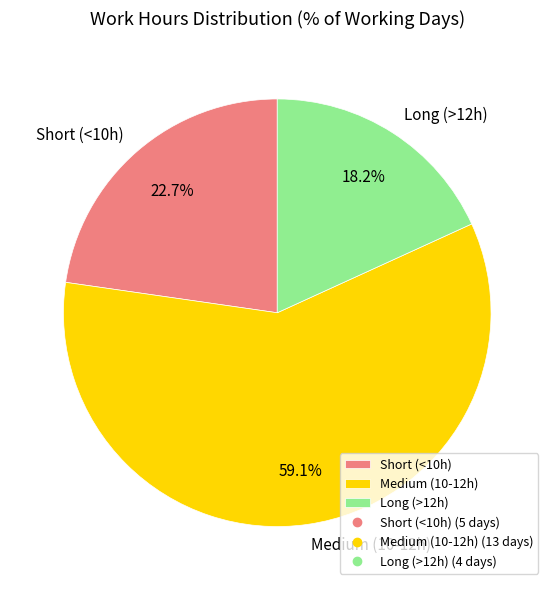

Which category has the smallest portion of the pie?

Long (>12h)